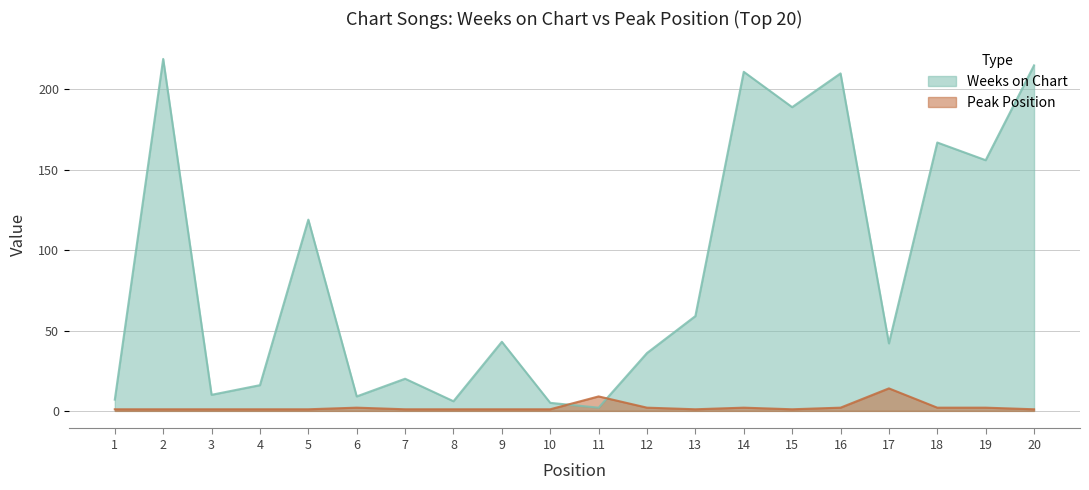

Reading right to left, transcribe all the data shown in this chart.

Weeks on Chart: 20=215	19=156	18=167	17=42	16=210	15=189	14=211	13=59	12=36	11=2	10=5	9=43	8=6	7=20	6=9	5=119	4=16	3=10	2=219	1=7
Peak Position: 20=1	19=2	18=2	17=14	16=2	15=1	14=2	13=1	12=2	11=9	10=1	9=1	8=1	7=1	6=2	5=1	4=1	3=1	2=1	1=1